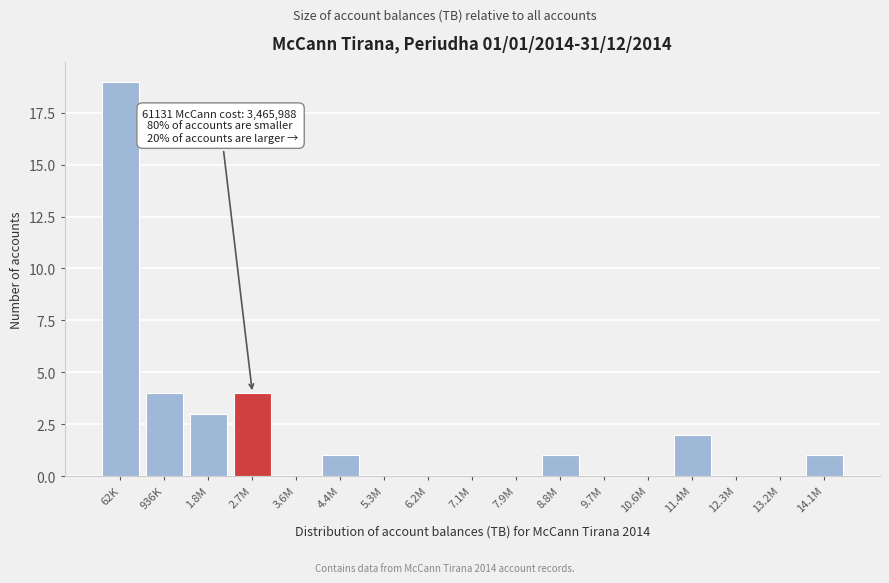

Reading right to left, list all the values displayed in this chart.

14.1M=1	13.2M=0	12.3M=0	11.4M=2	10.6M=0	9.7M=0	8.8M=1	7.9M=0	7.1M=0	6.2M=0	5.3M=0	4.4M=1	3.6M=0	2.7M=4	1.8M=3	936K=4	62K=19